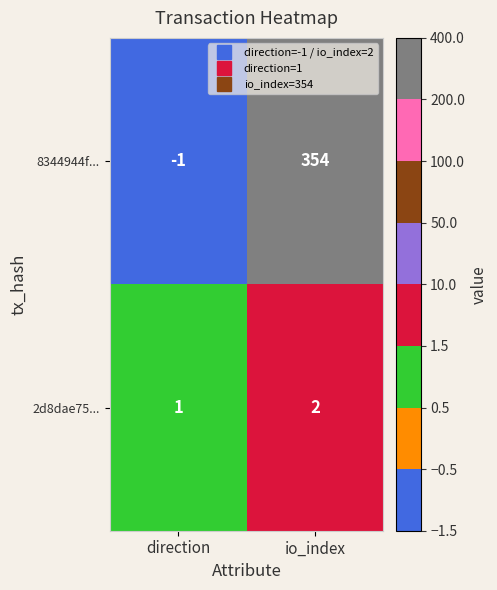

Count the number of categories in the chart.

2